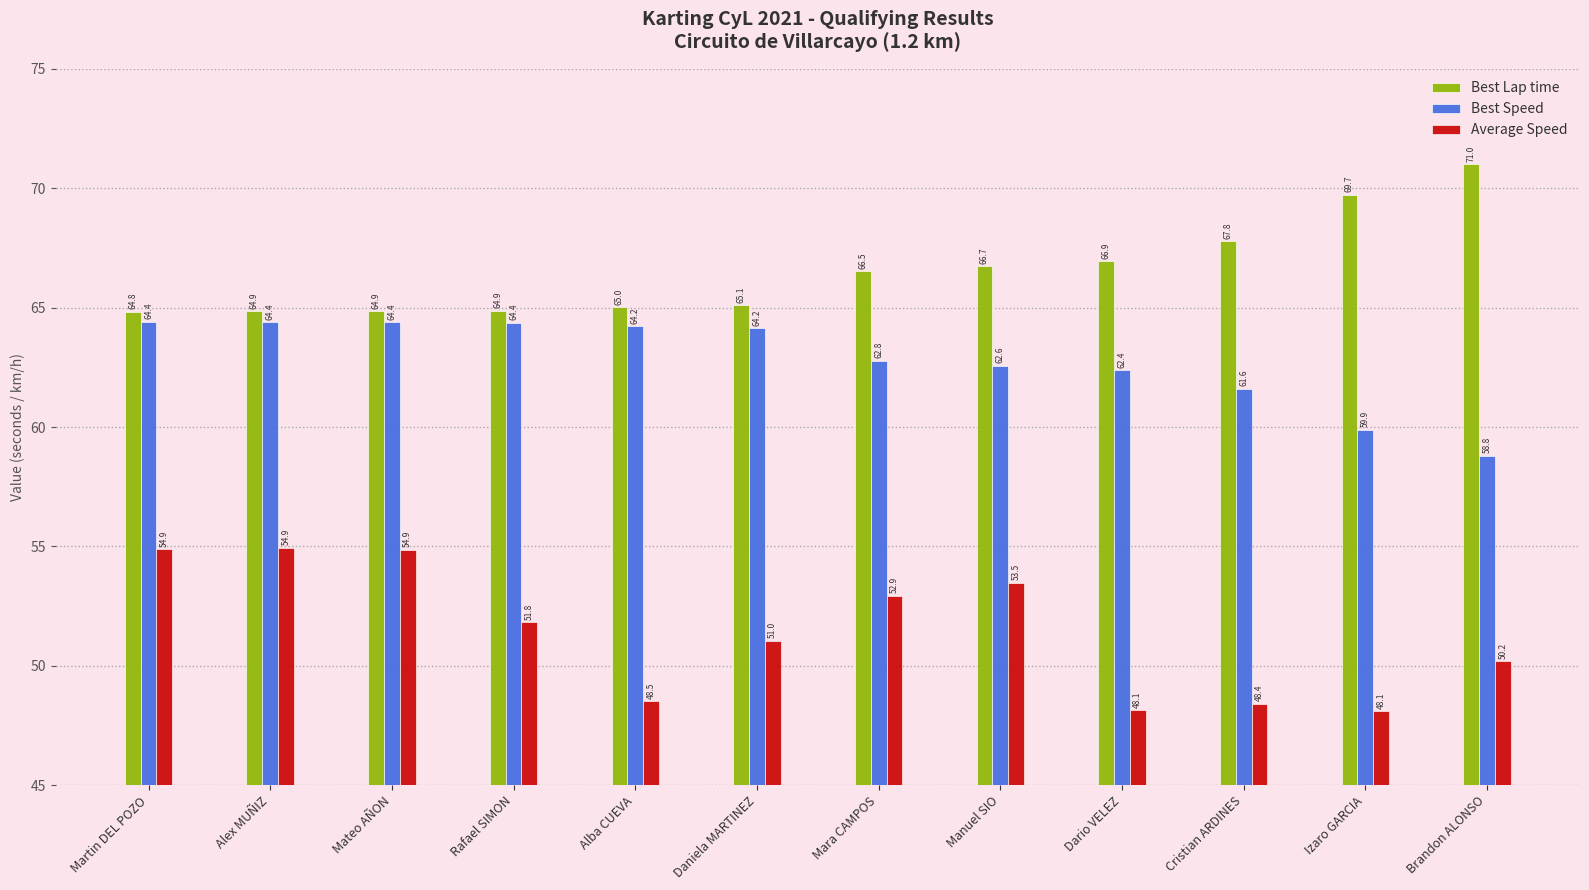

How many bars are there in each group?

3